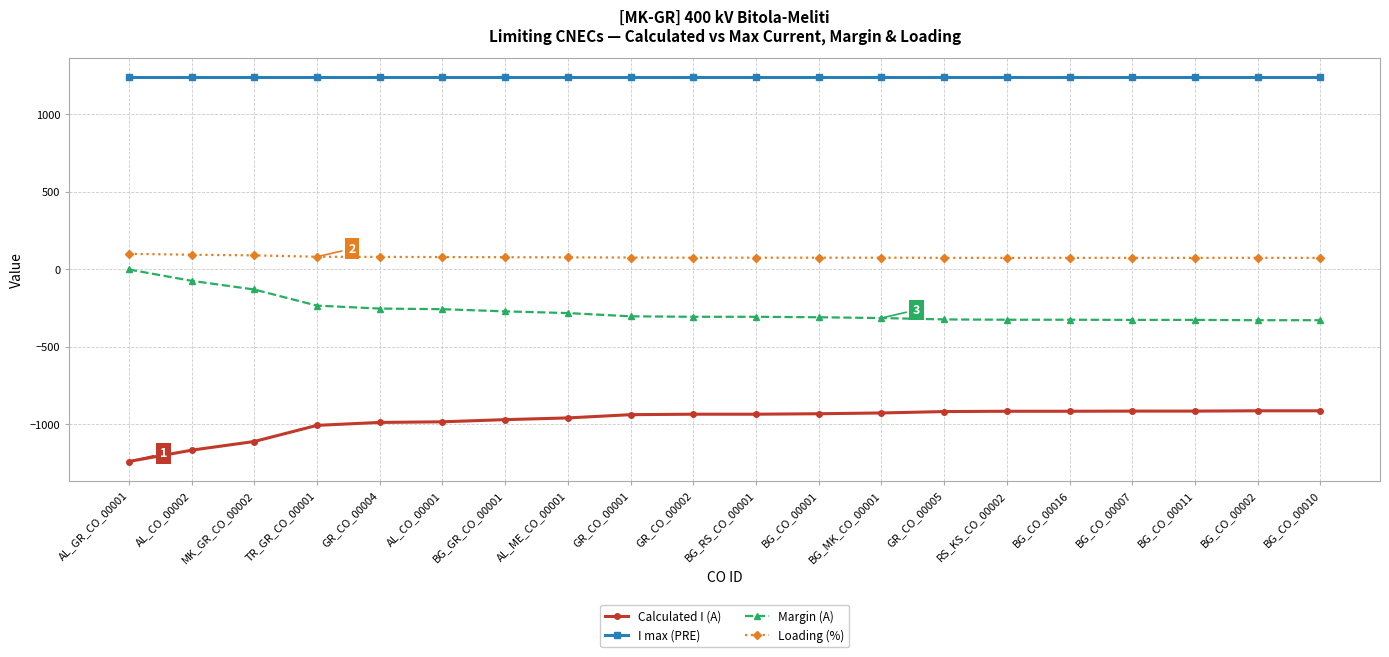

Is this an area chart (filled region under the line)?

No